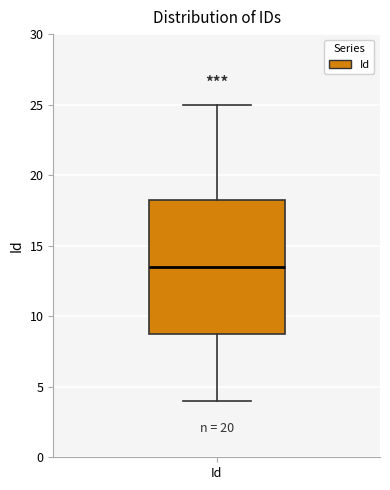

Transcribe this box plot: give where the median line is, the range the box spans, and where the two whiskers end, as read against the y-axis. The values are not printed on the chart, so give them approximately, as read against the axis.

median 13.5, box 9.0 to 18.5, whiskers 4.0 to 25.0